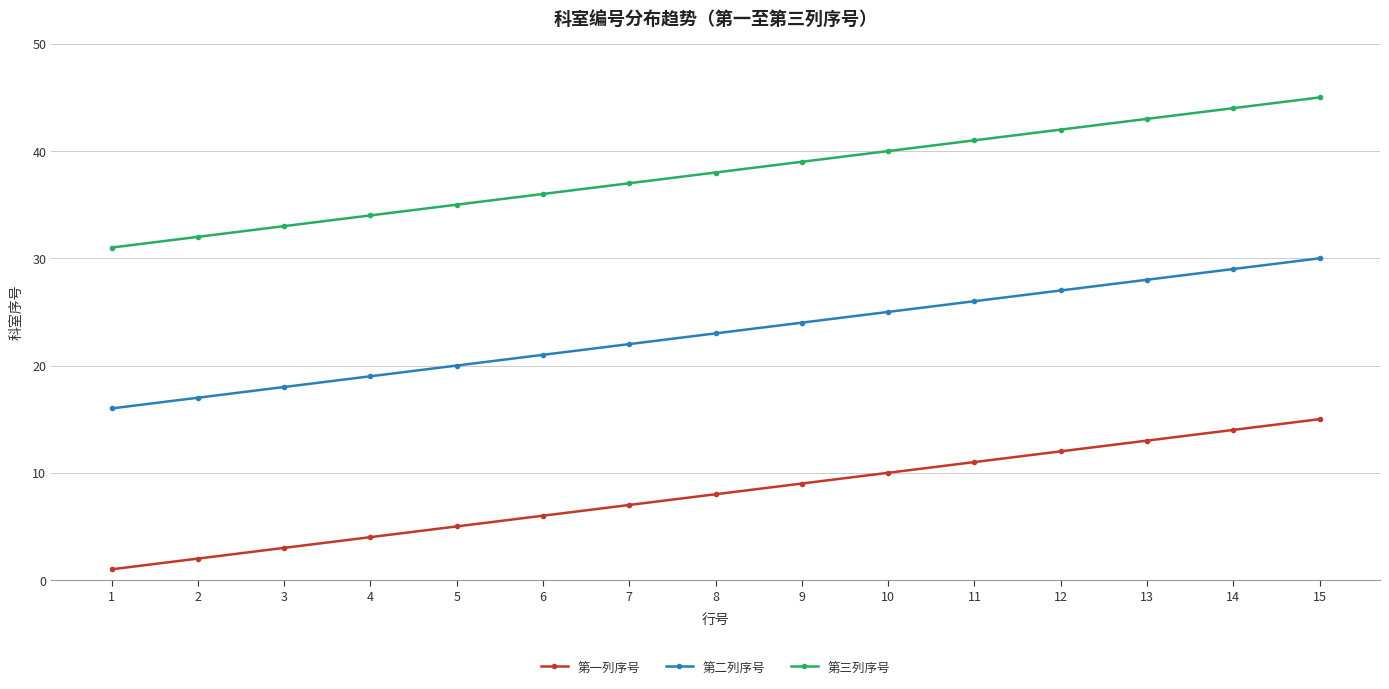

True or false: 第三列序号 has more than 1 interior local peaks.

False